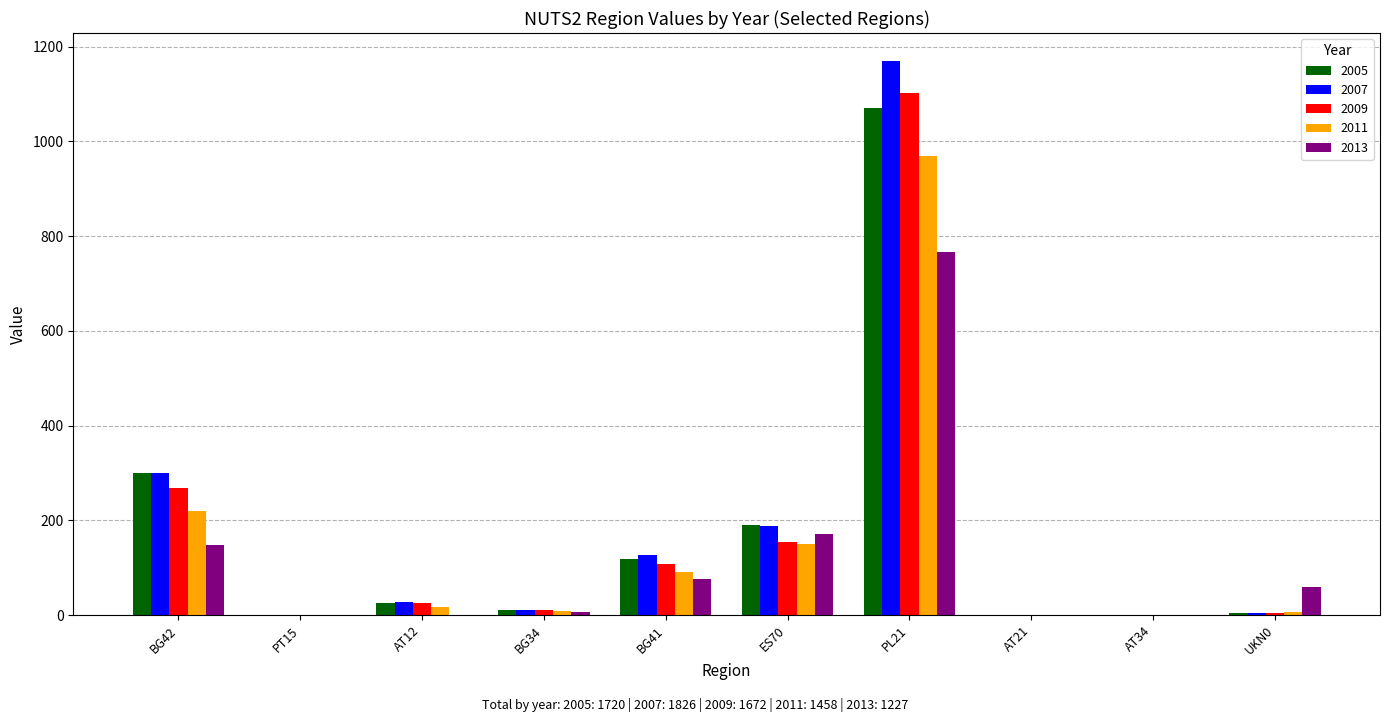

At which category is the sum across all series the highest?

PL21